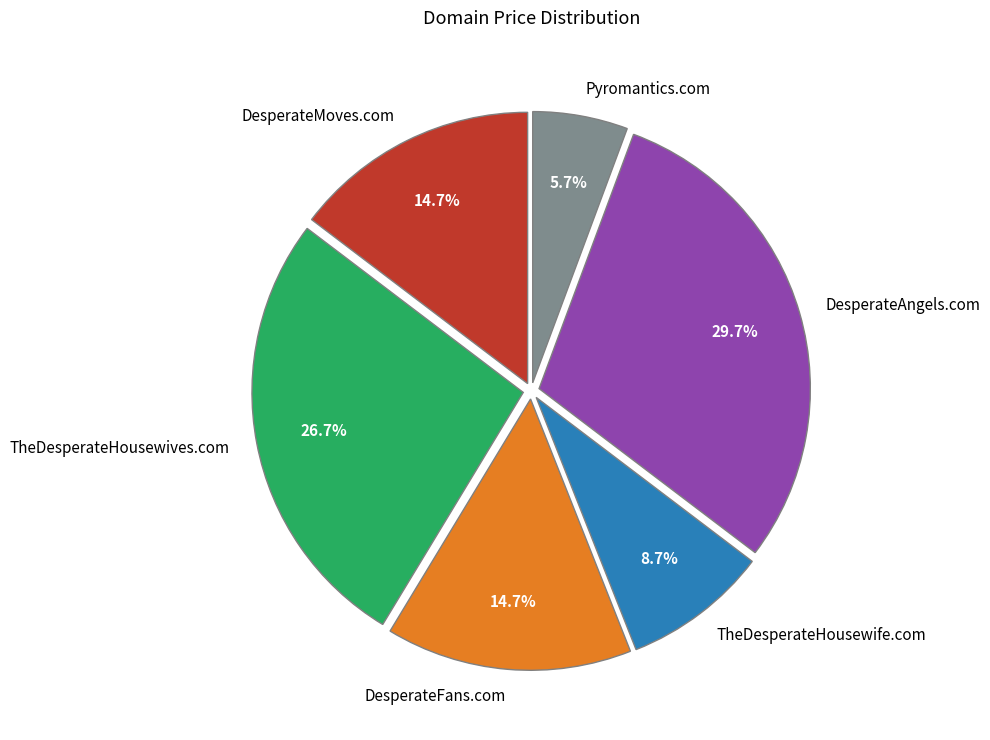

Count the number of slices in the pie.

6